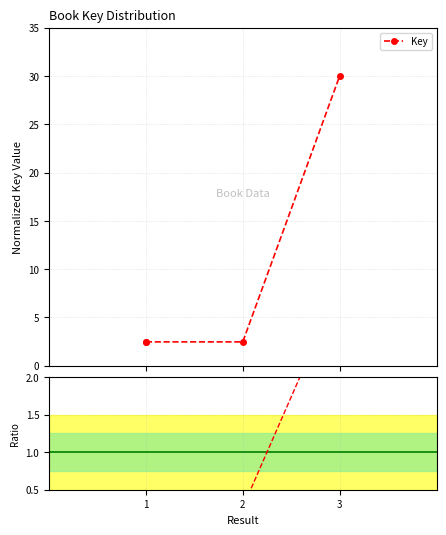

The chart shows a value of 2.5 at 1. True or false?

True